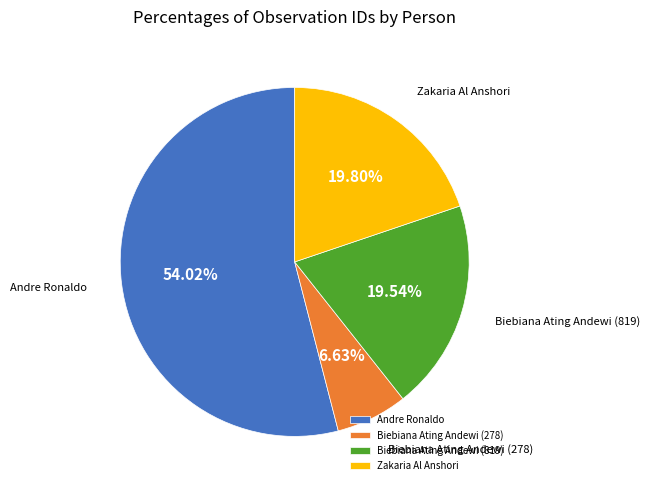

Count the number of slices in the pie.

4